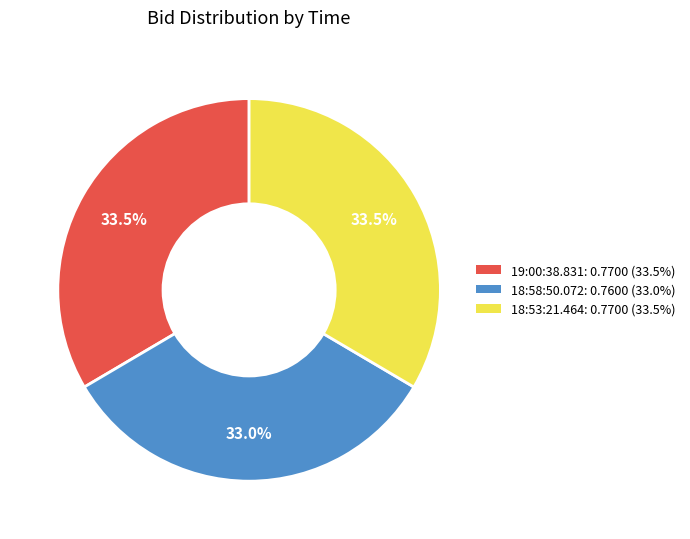

The 19:00:38.831 slice represents 44% of the pie. True or false?

False